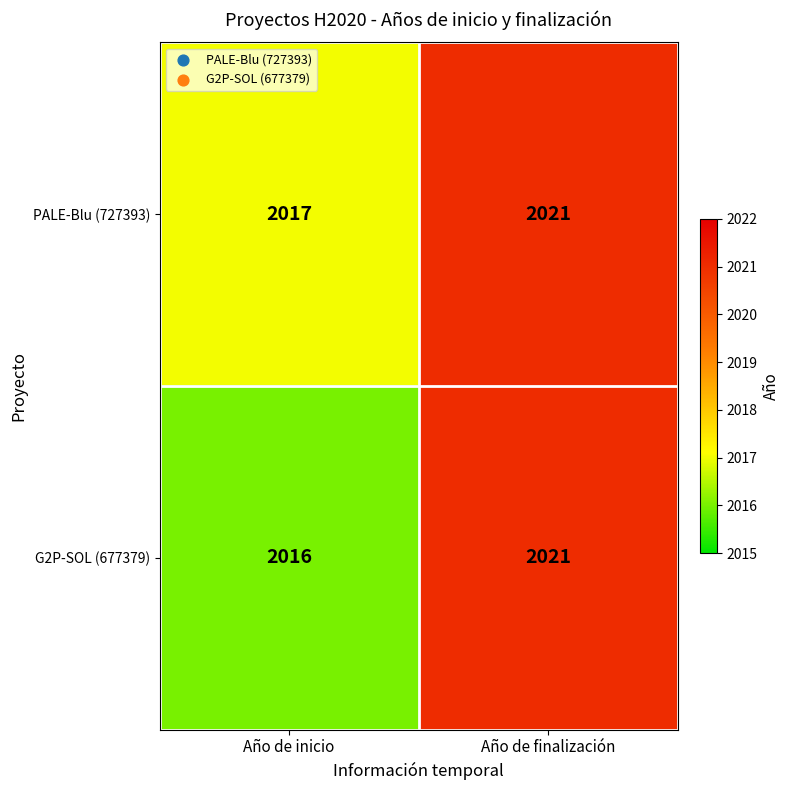

Is it true that G2P-SOL (677379) equals 3490 at Año de inicio?

False